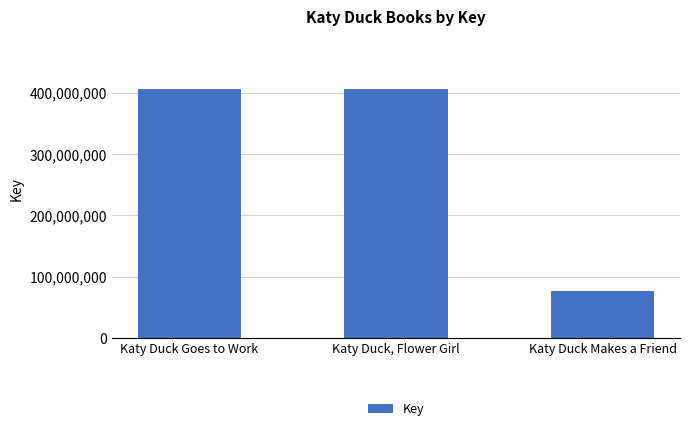

What is the smallest value displayed?

76141541